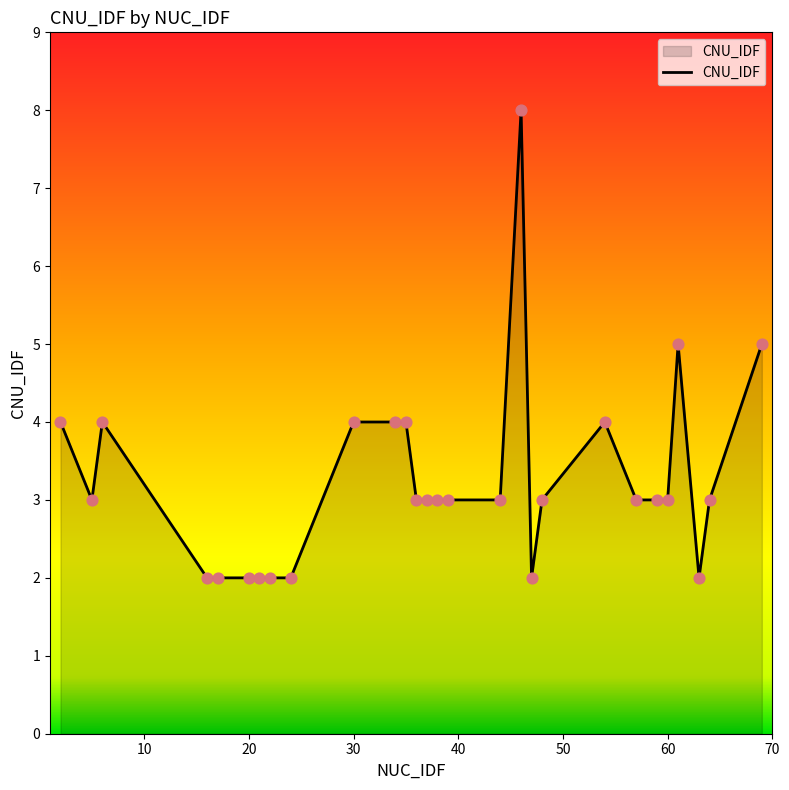

What is the greatest value displayed?

8